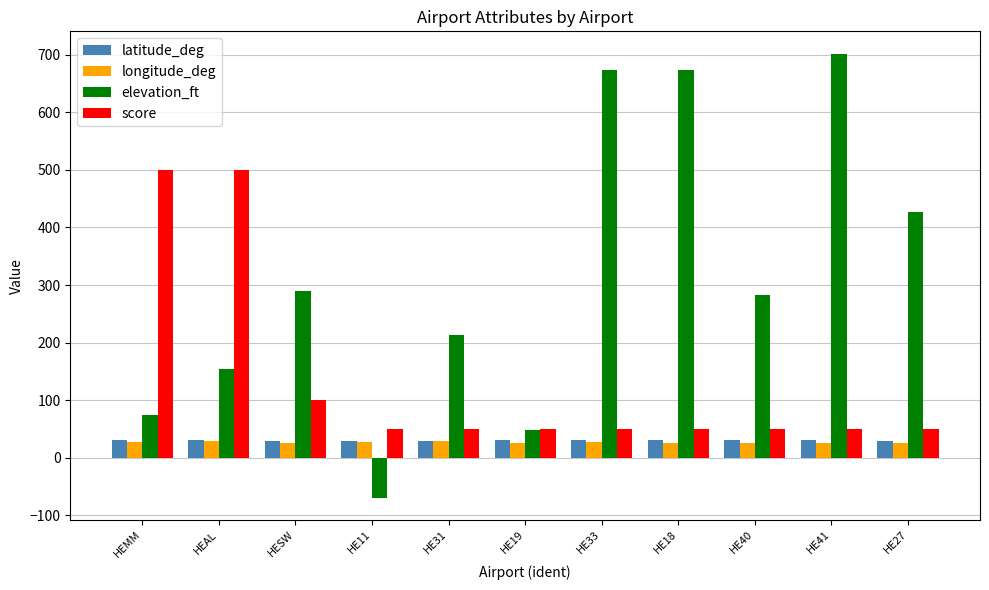

Is the value of longitude_deg at HEAL greater than the value of elevation_ft at HE27?

No